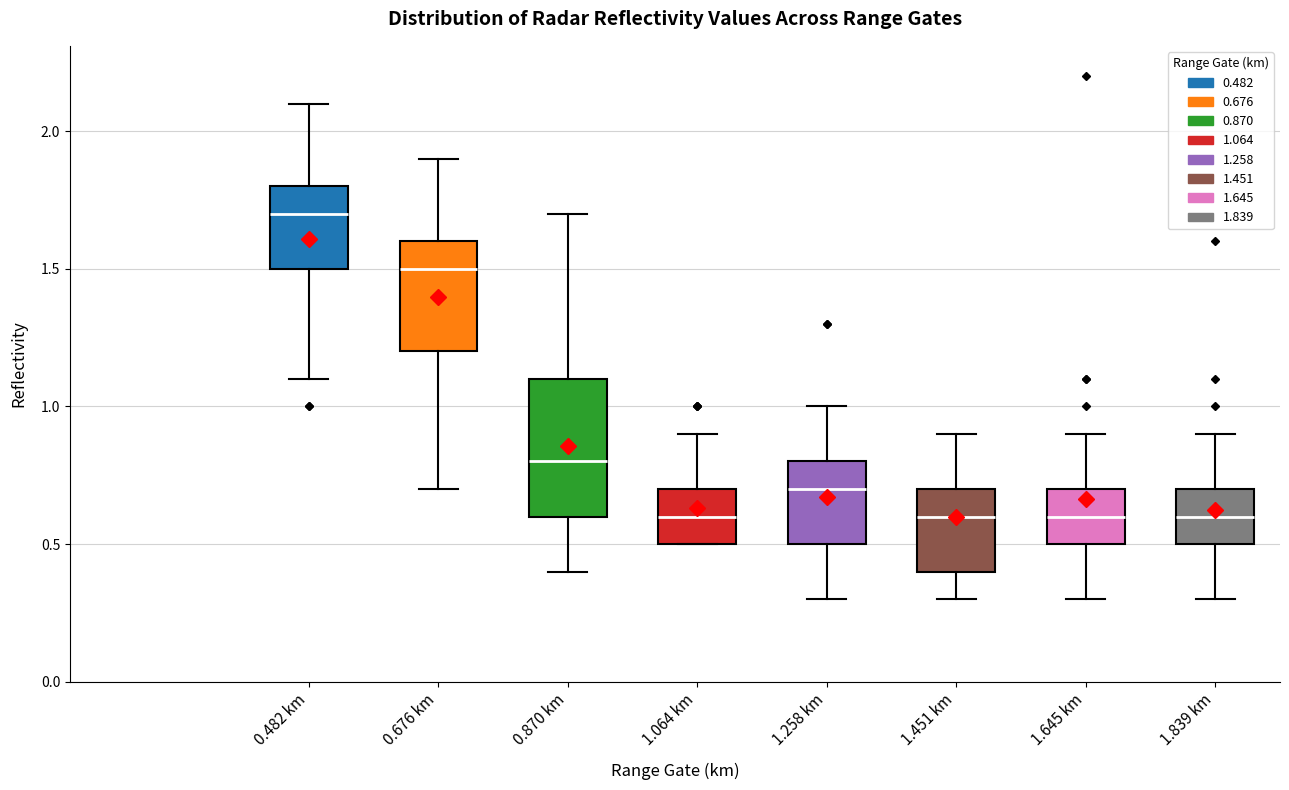

Reading left to right, transcribe this box plot: for each box, give where its median line is, the range the box spans, and where its two whiskers end, as read against the y-axis. The values are not printed on the chart, so give them approximately, as read against the axis.

0.482 km: median 1.7, box 1.5 to 1.8, whiskers 1.1 to 2.1
0.676 km: median 1.5, box 1.2 to 1.6, whiskers 0.7 to 1.9
0.870 km: median 0.8, box 0.6 to 1.1, whiskers 0.4 to 1.7
1.064 km: median 0.6, box 0.5 to 0.7, whiskers 0.5 to 0.9
1.258 km: median 0.7, box 0.5 to 0.8, whiskers 0.3 to 1.0
1.451 km: median 0.6, box 0.4 to 0.7, whiskers 0.3 to 0.9
1.645 km: median 0.6, box 0.5 to 0.7, whiskers 0.3 to 0.9
1.839 km: median 0.6, box 0.5 to 0.7, whiskers 0.3 to 0.9